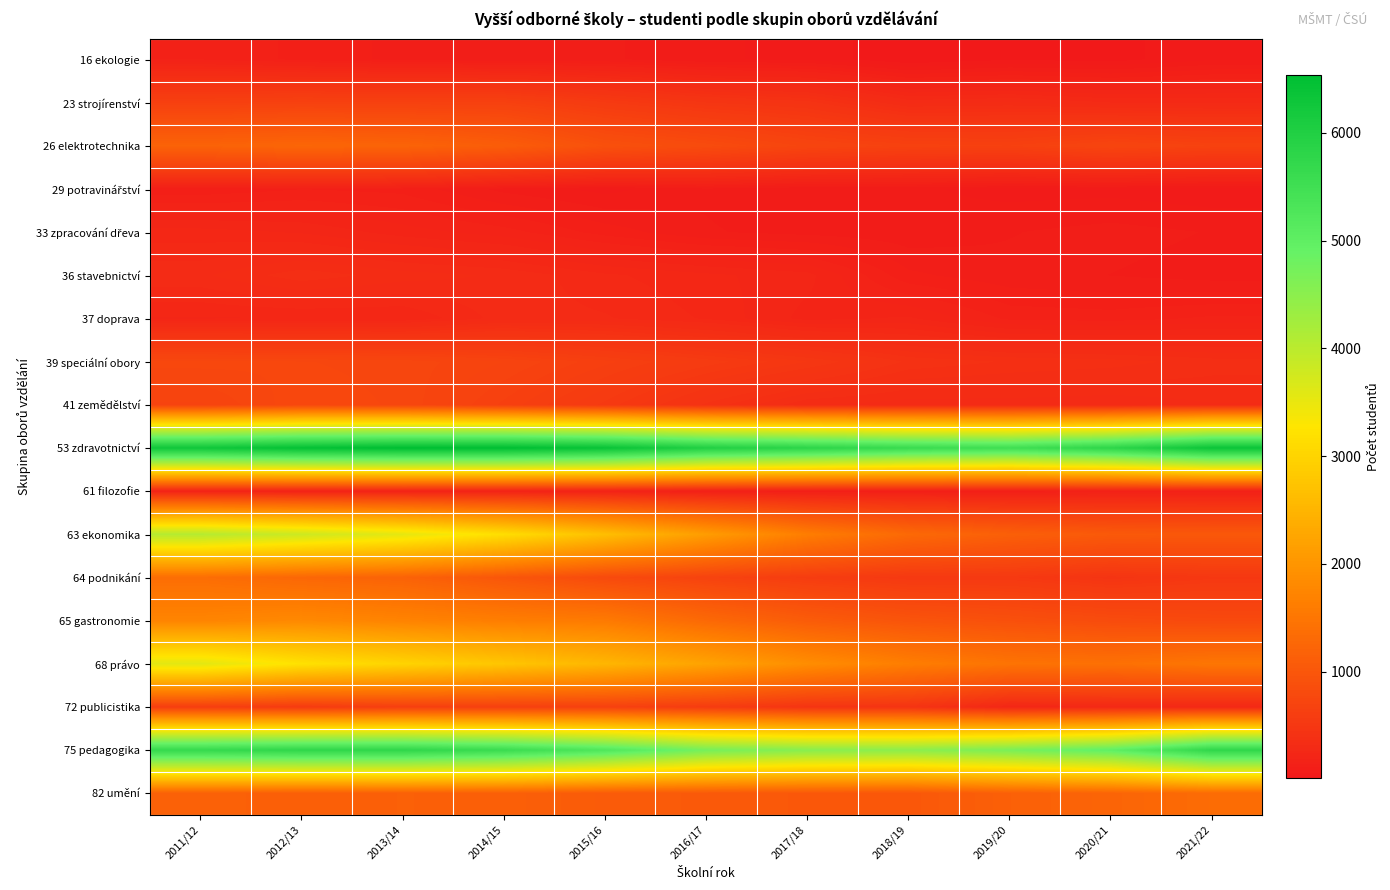

At how many categories does at least one series exceed 5308?

11